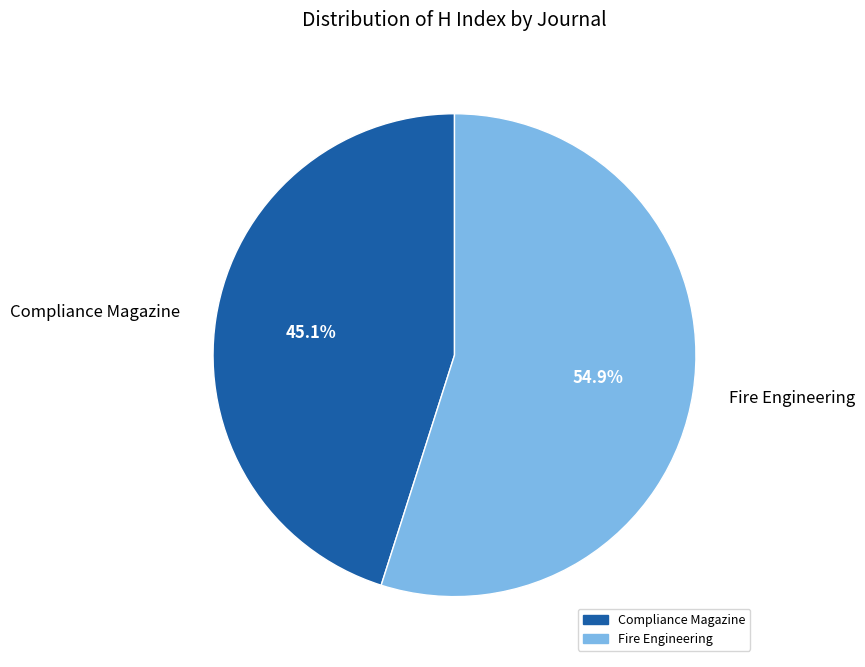

To the nearest percent, what is the combined percentage of Compliance Magazine and Fire Engineering?

100%